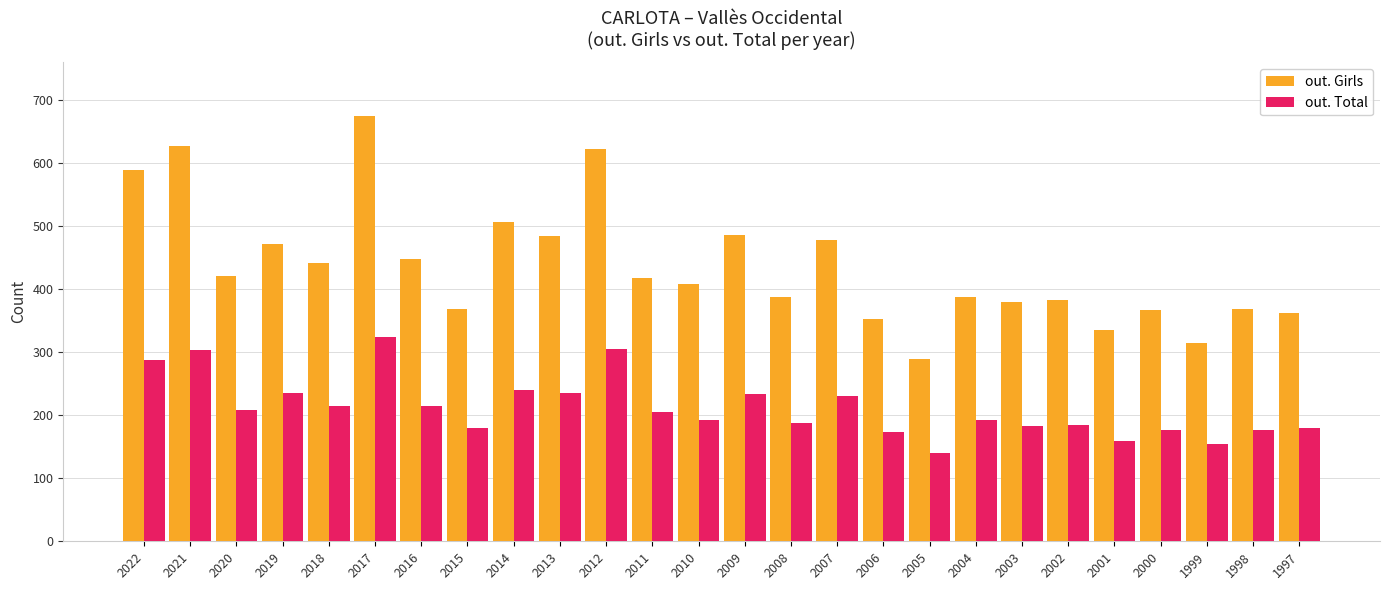

List the series in order of their overall mean, lowest first.

out. Total, out. Girls